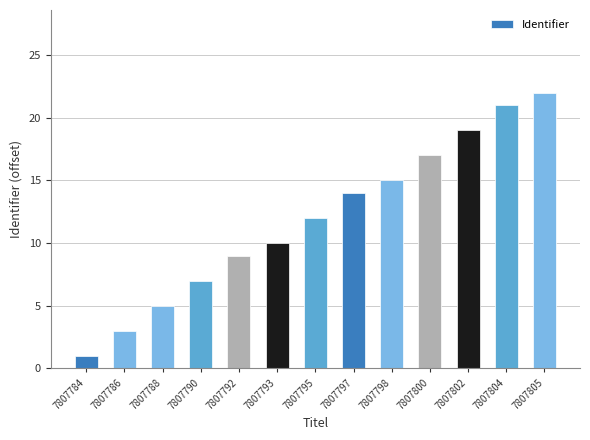

What is the difference between the maximum and second lowest values?

19